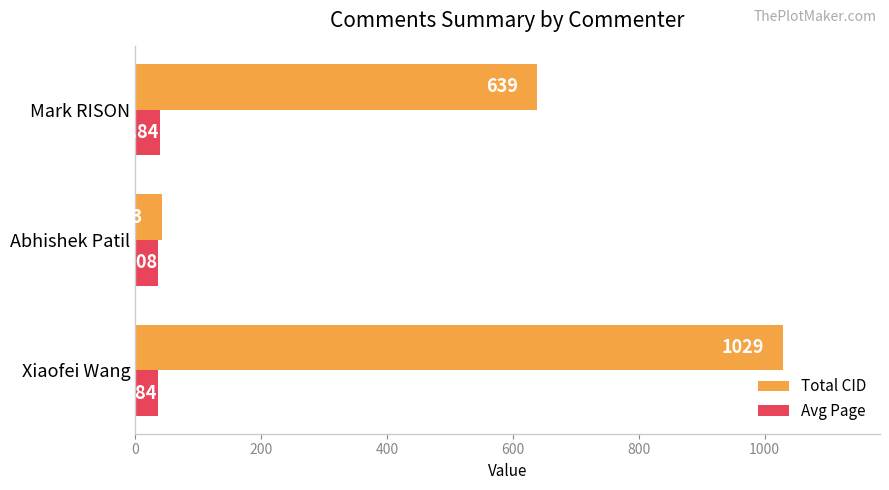

Which series has the largest range (max minus min)?

Total CID